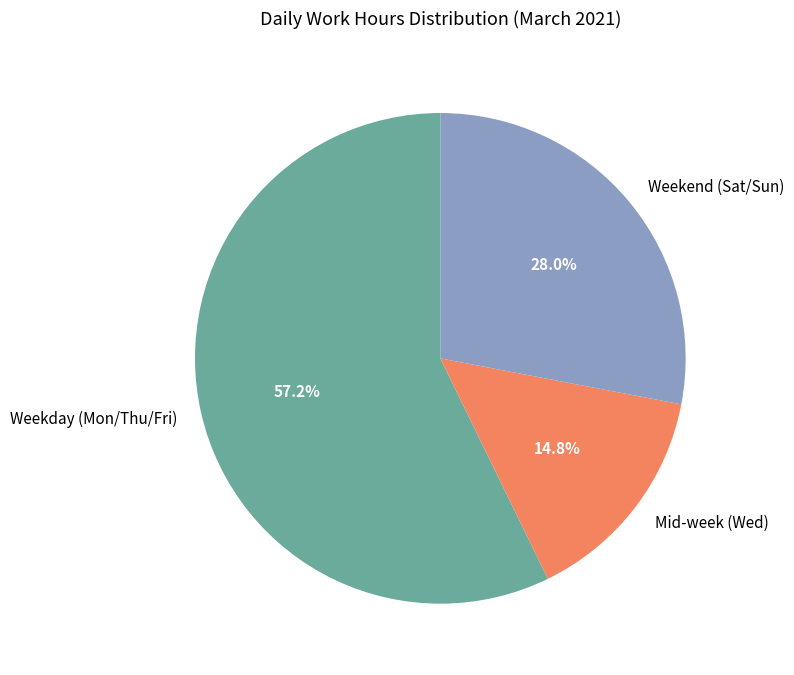

How much of the chart is everything except Weekday (Mon/Thu/Fri)?

42.8%